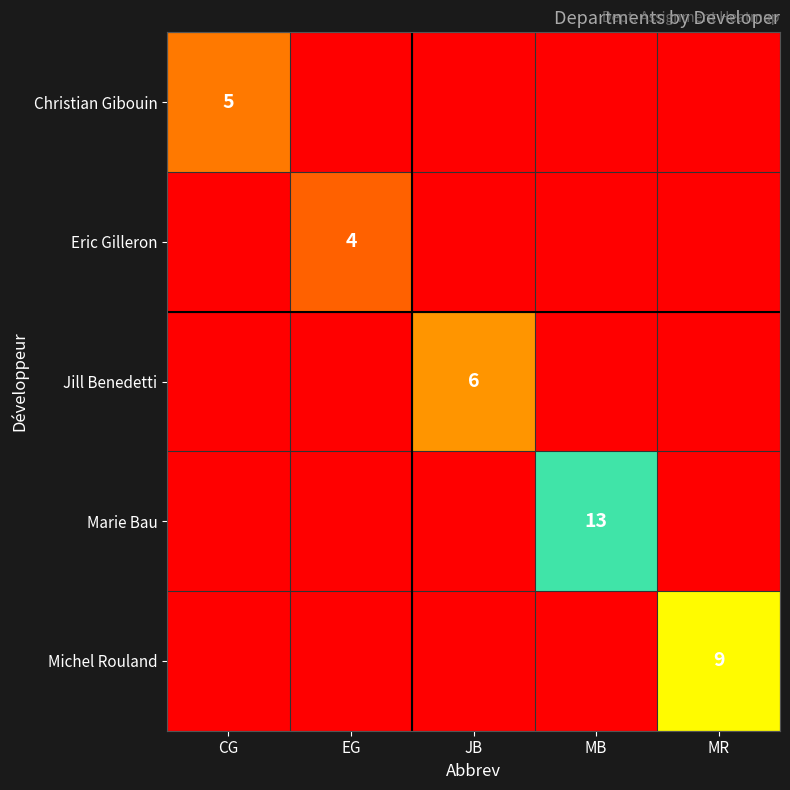

Is it true that Michel Rouland equals 9 at MR?

True